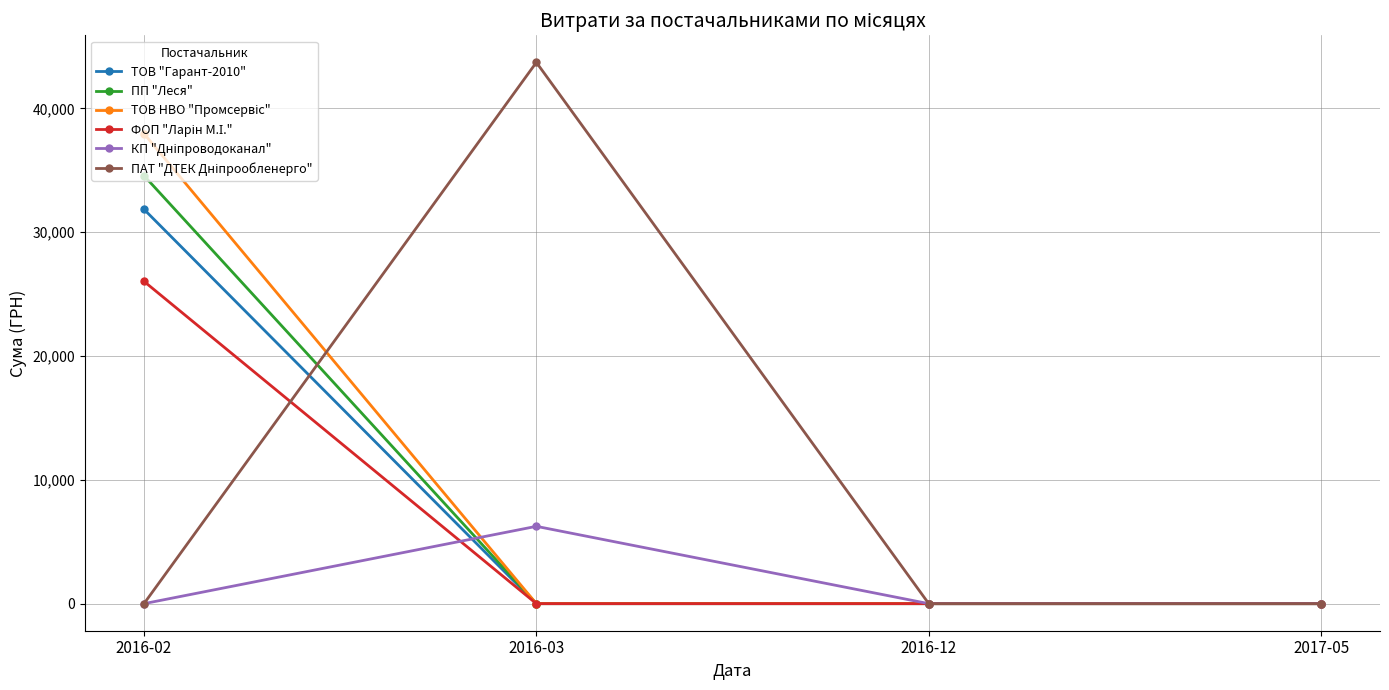

True or false: ТОВ "Гарант-2010" has more than 2 points higher than both neighbors.

False